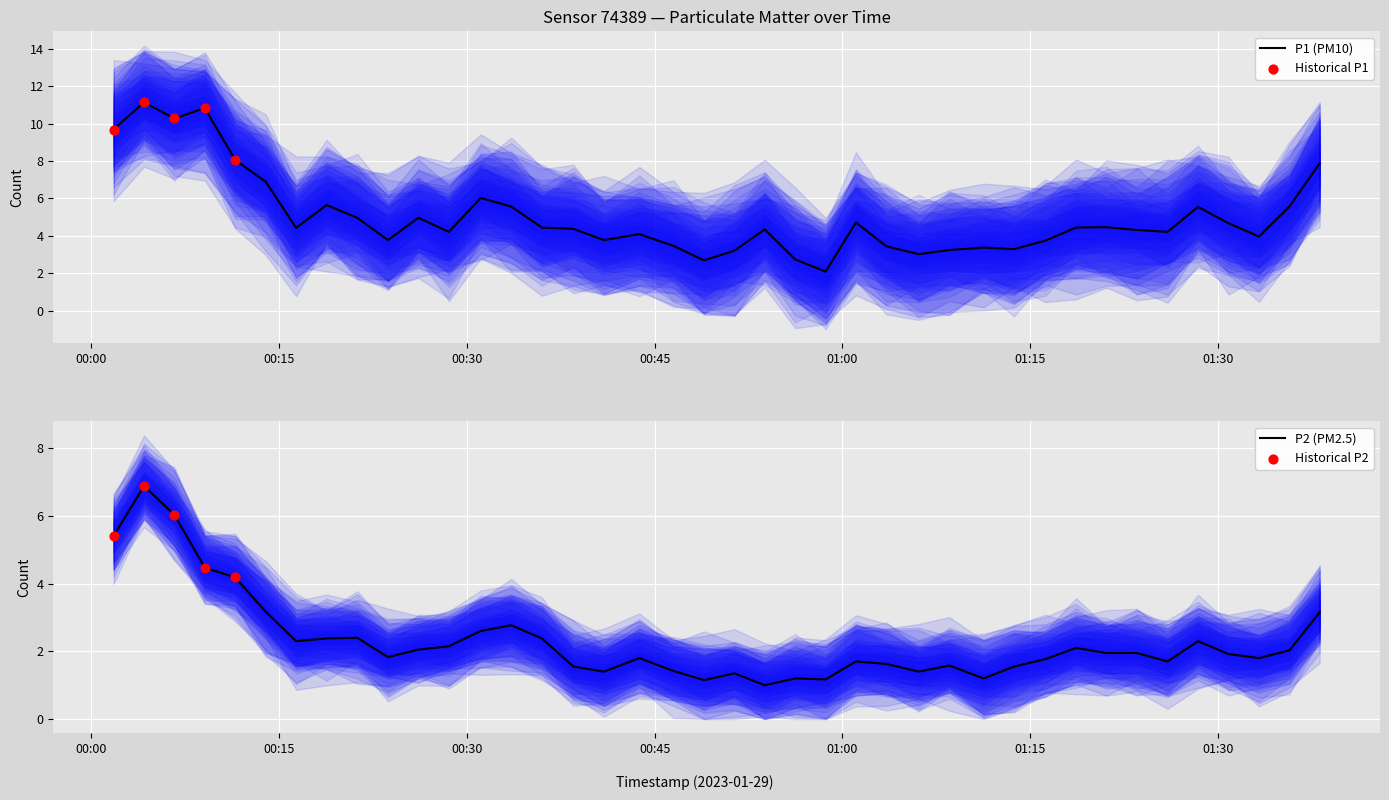

Which series contains the lowest Y value?

P2